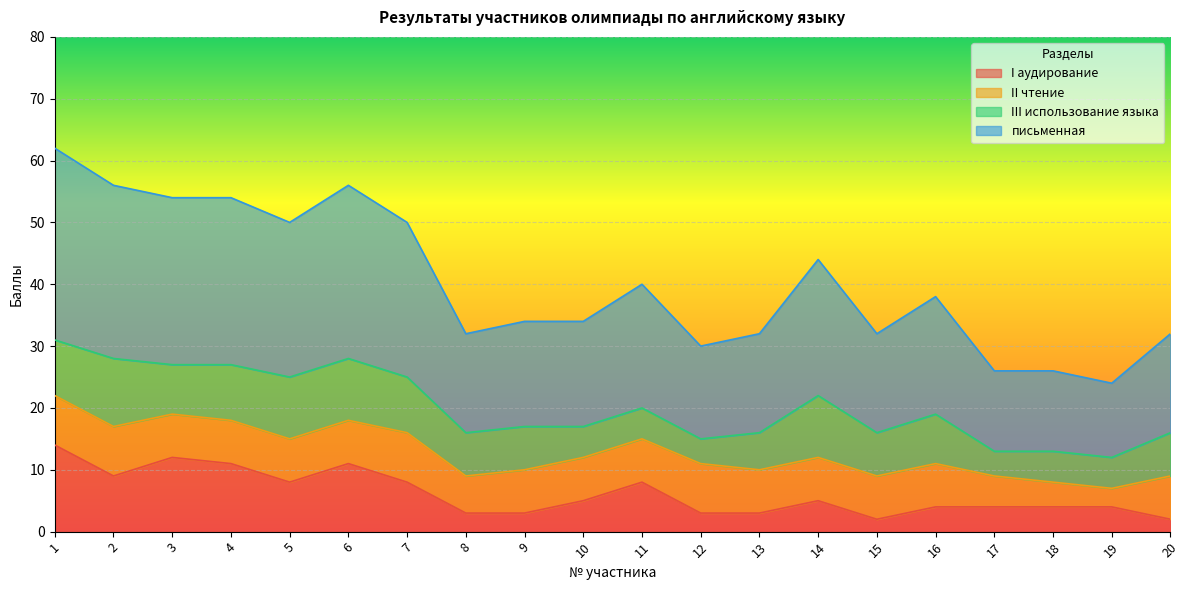

What is the difference between the second highest and second lowest values in the I аудирование series?

10